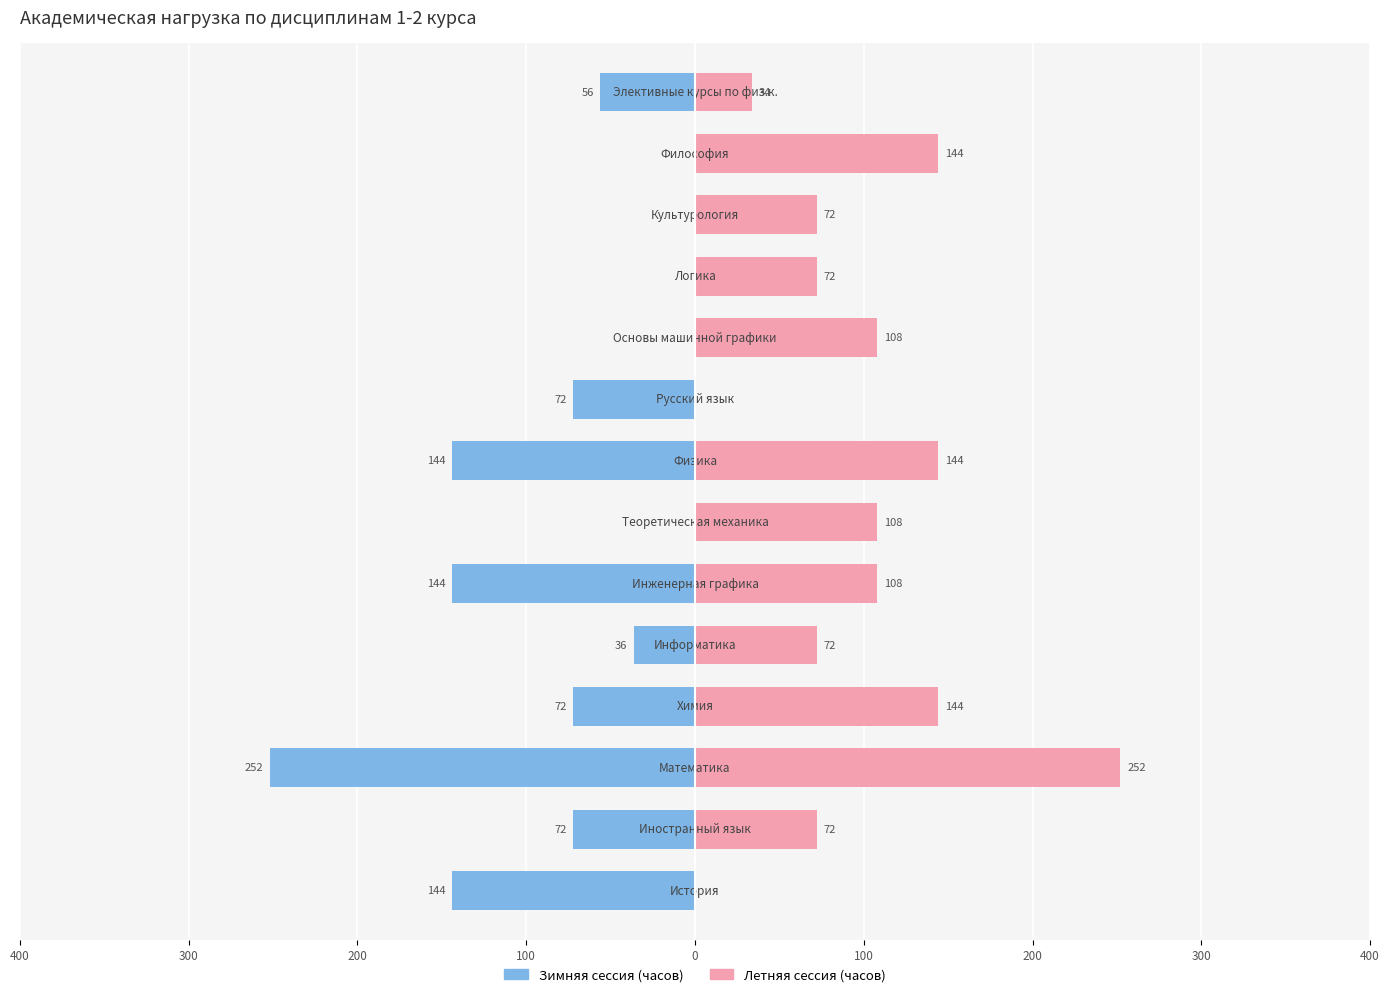

Reading left to right, extract all data points from this chart.

Зимняя сессия (часов): -144	-72	-252	-72	-36	-144	0	-144	-72	0	0	0	0	-56
Летняя сессия (часов): 0	72	252	144	72	108	108	144	0	108	72	72	144	34